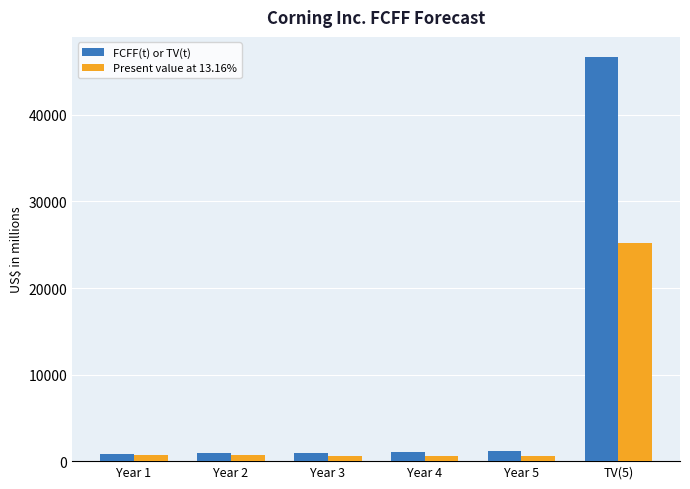

Rank the series by their average value, from highest to lowest.

FCFF(t) or TV(t), Present value at 13.16%